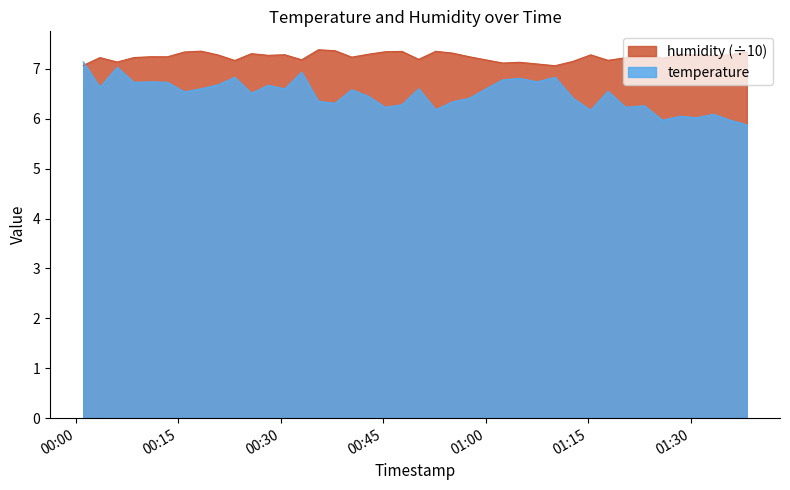

List the series in order of their overall mean, lowest first.

temperature, humidity (÷10)